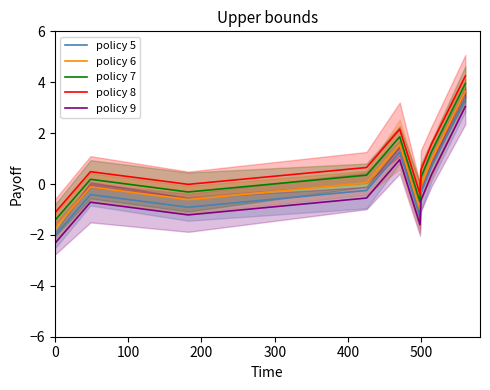

What is the sum of all policy 9 values?

-2.7